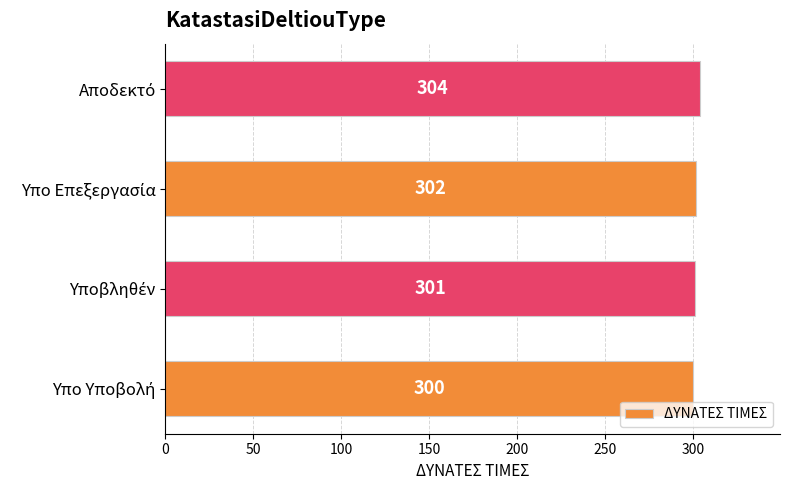

What is the difference between the maximum and minimum values?

4